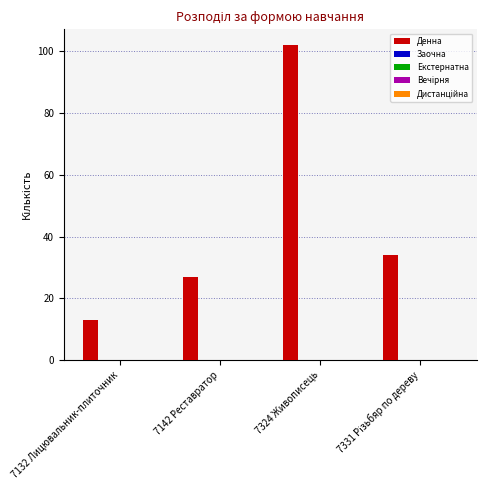

Reading left to right, extract all data points from this chart.

13	27	102	34